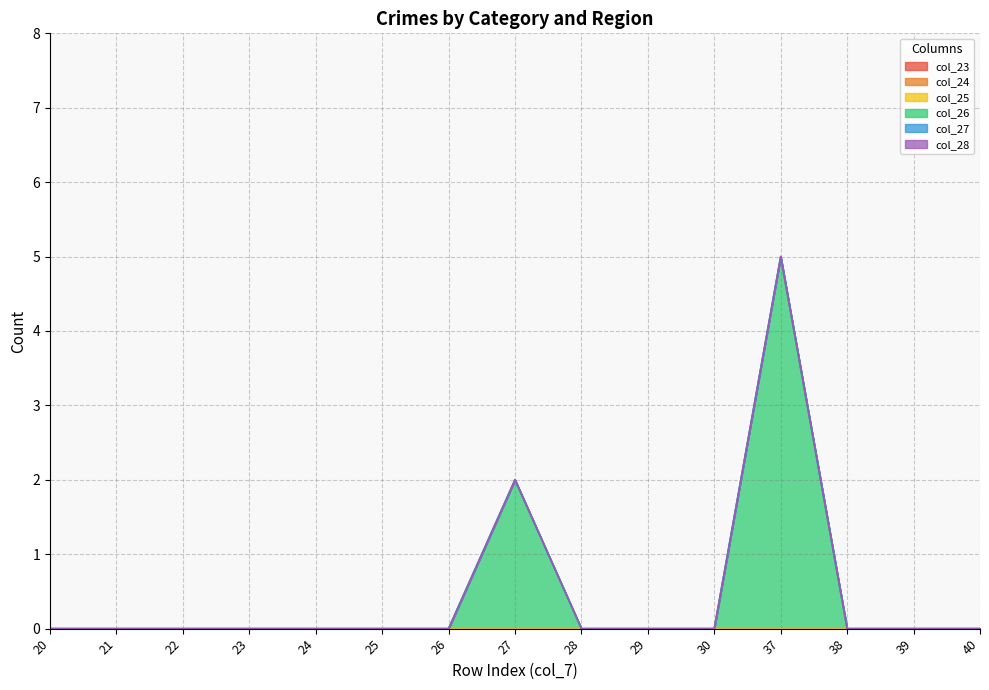

True or false: col_23 has a value of 0 at 28.

True